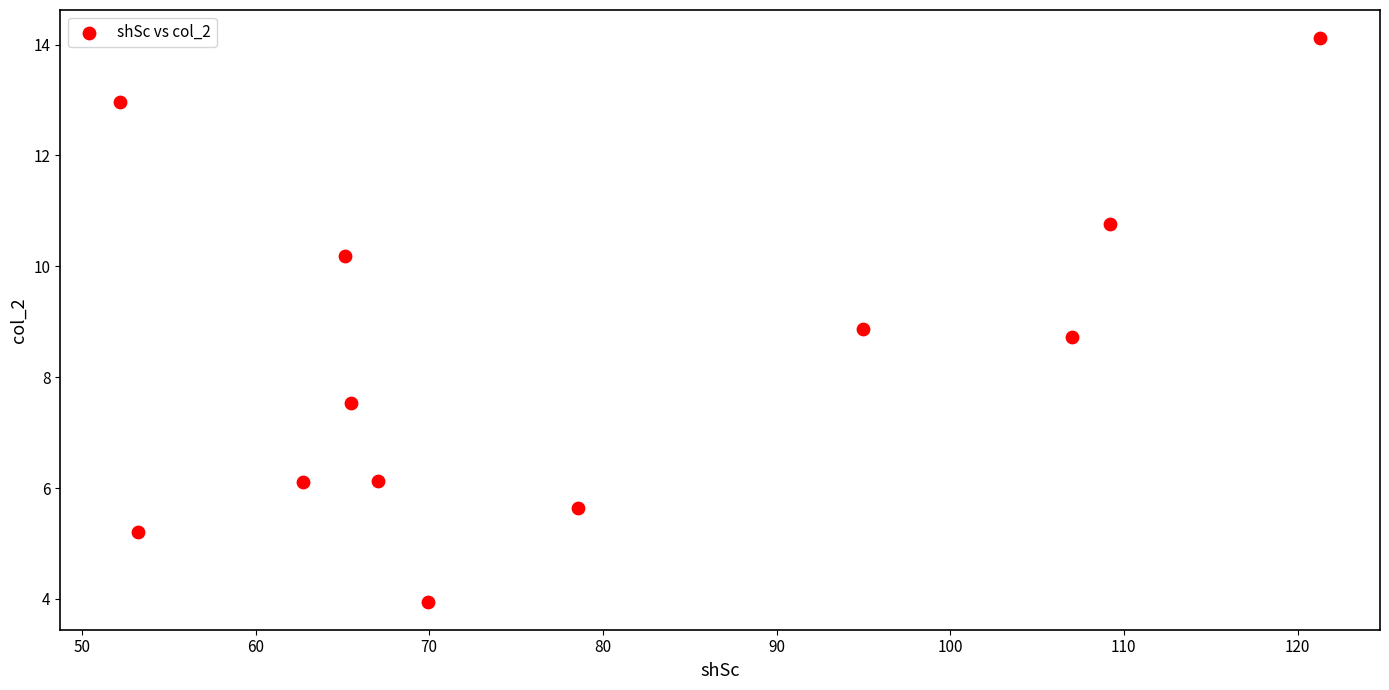

What is the average Y value?

8.4